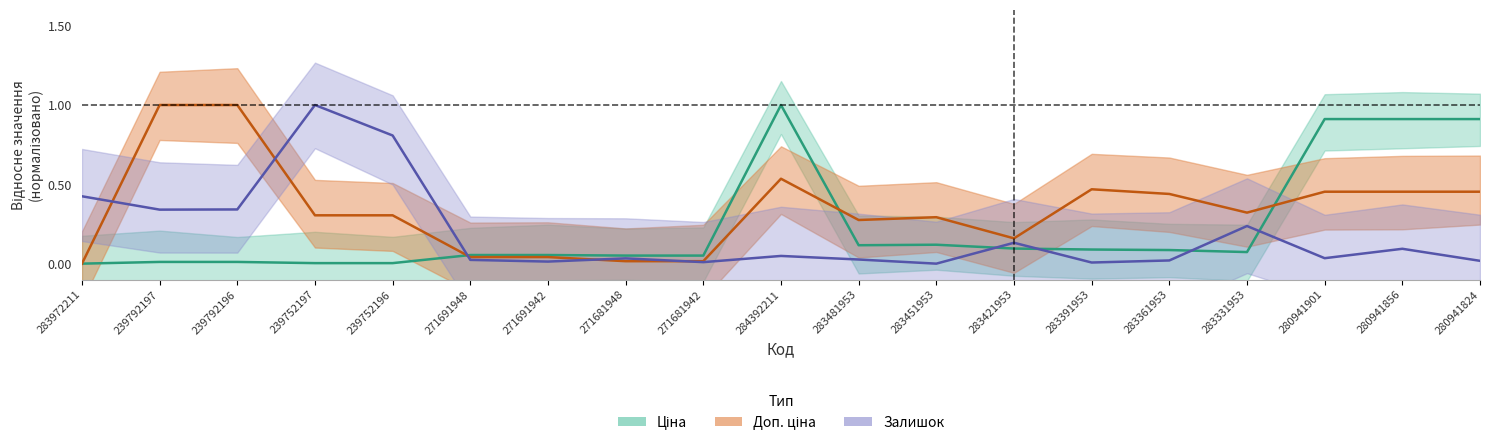

At which category is the sum across all series the highest?

284392211